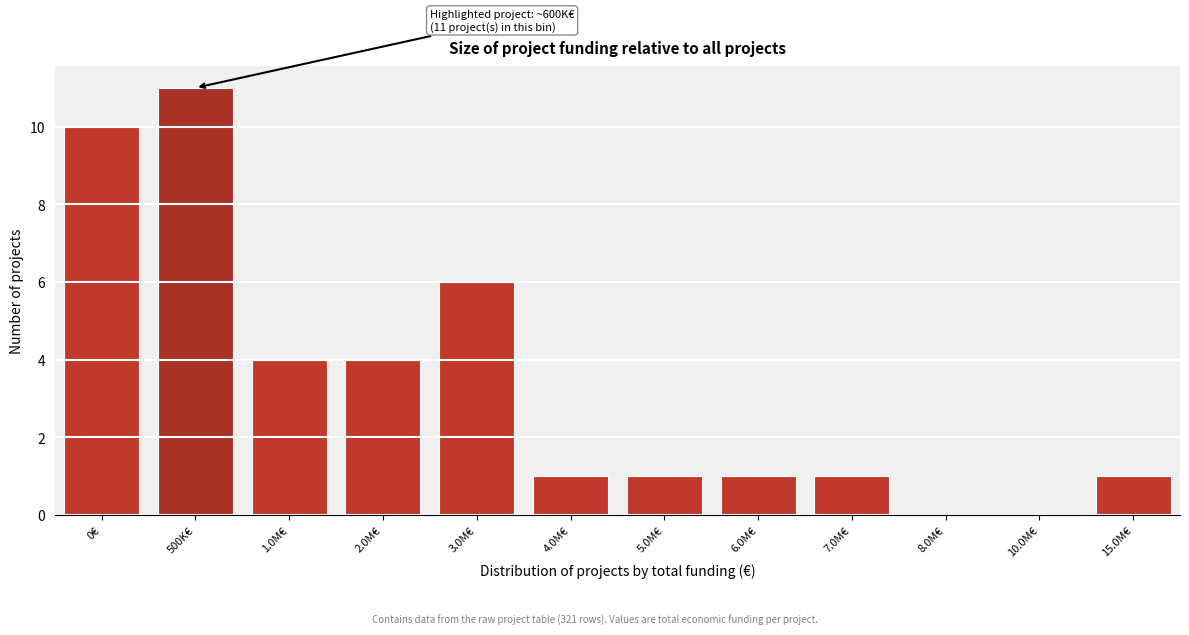

Reading right to left, what are all the values shown in this chart?

15.0M€=1	10.0M€=0	8.0M€=0	7.0M€=1	6.0M€=1	5.0M€=1	4.0M€=1	3.0M€=6	2.0M€=4	1.0M€=4	500K€=11	0€=10